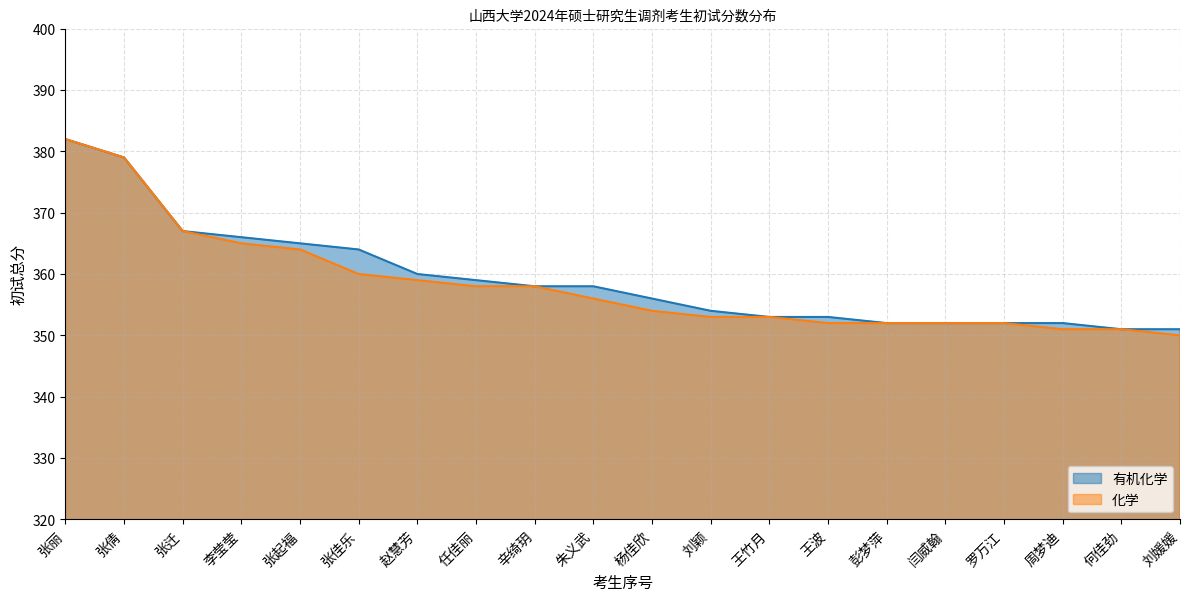

Where is 有机化学 nearest to the value 366?

李莹莹